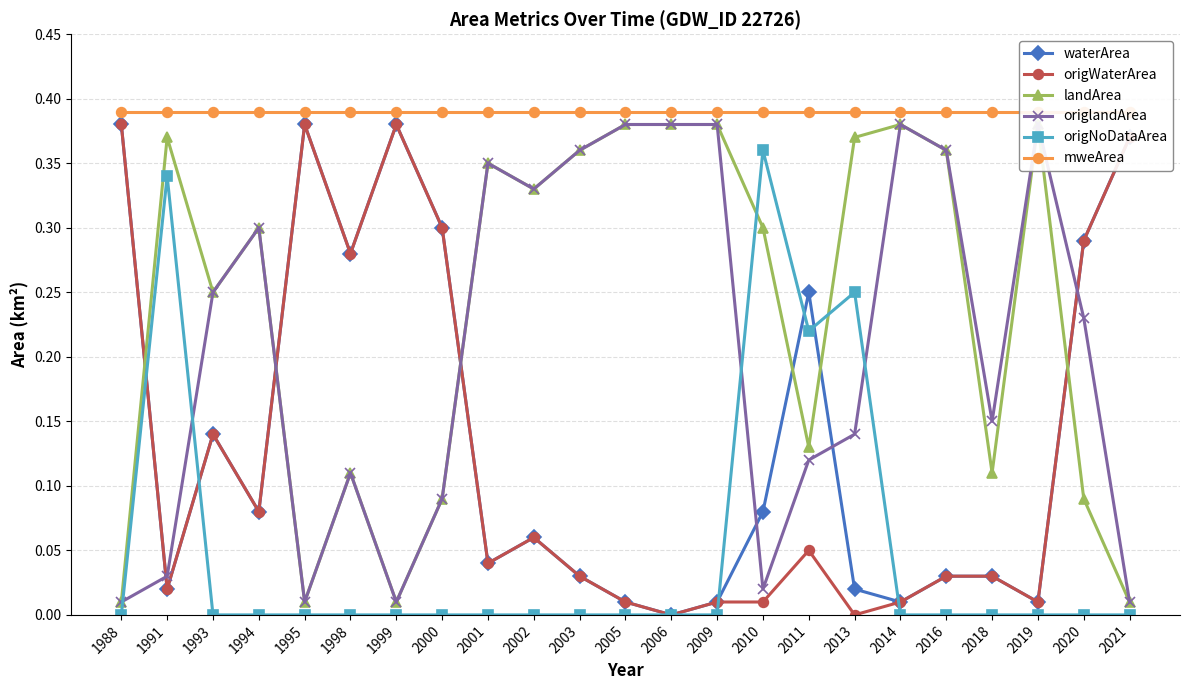

What is the difference between the origNoDataArea values at 1991 and 2009?

0.3